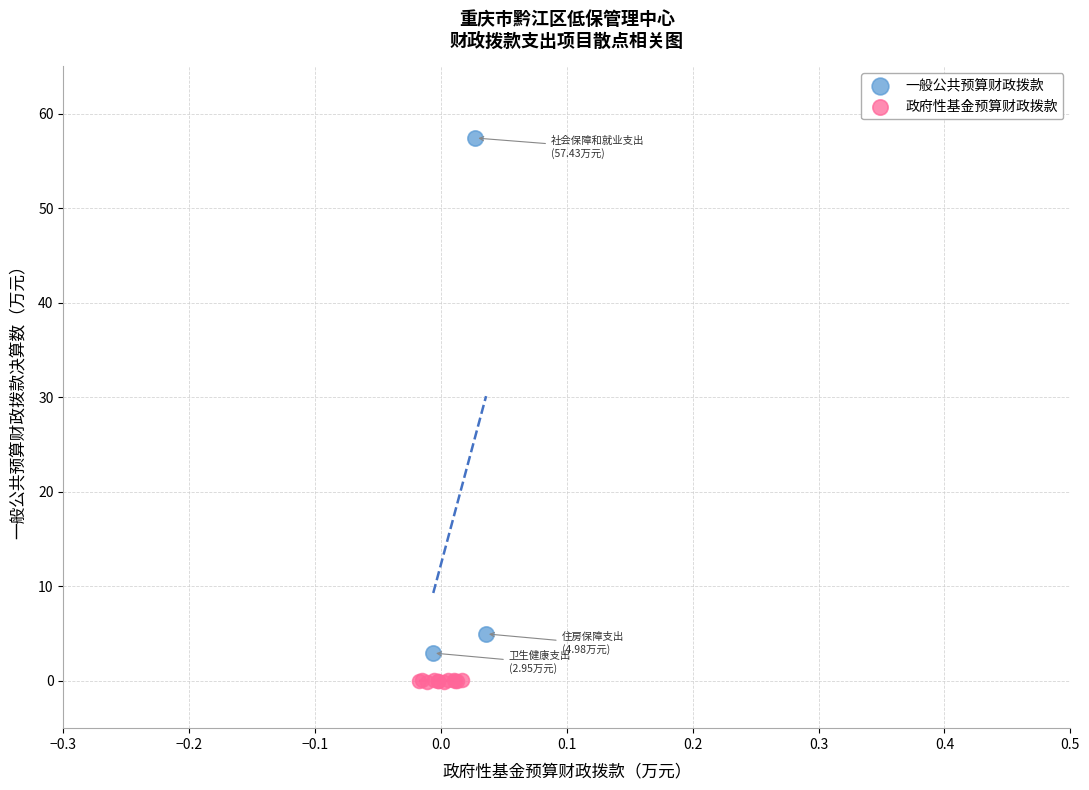

Which series reaches the maximum Y coordinate?

一般公共预算财政拨款